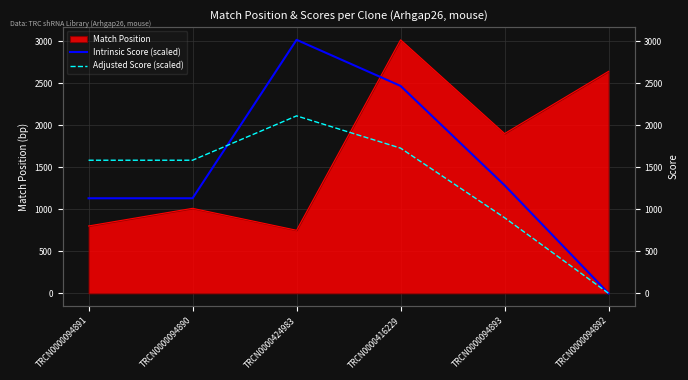

What is the maximum value for Intrinsic Score (scaled)?

3018.0